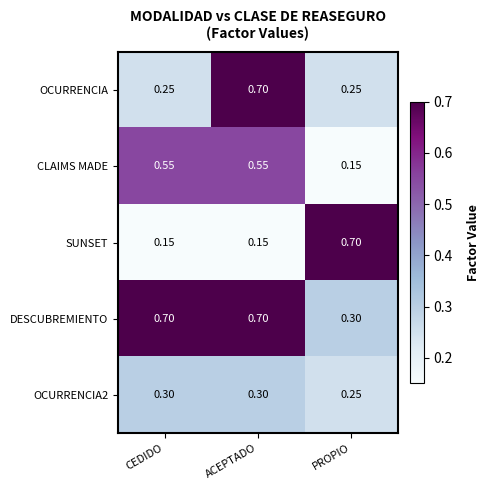

How many categories are shown in the chart?

3